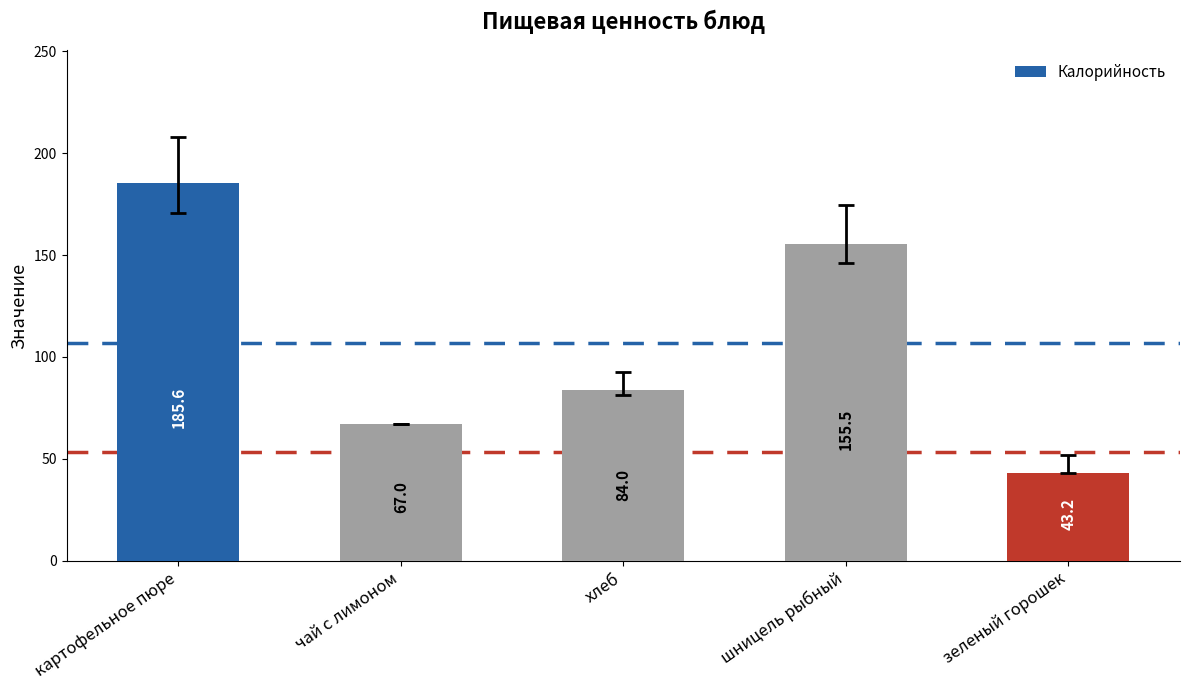

Which label corresponds to the smallest value in the chart?

зеленый горошек